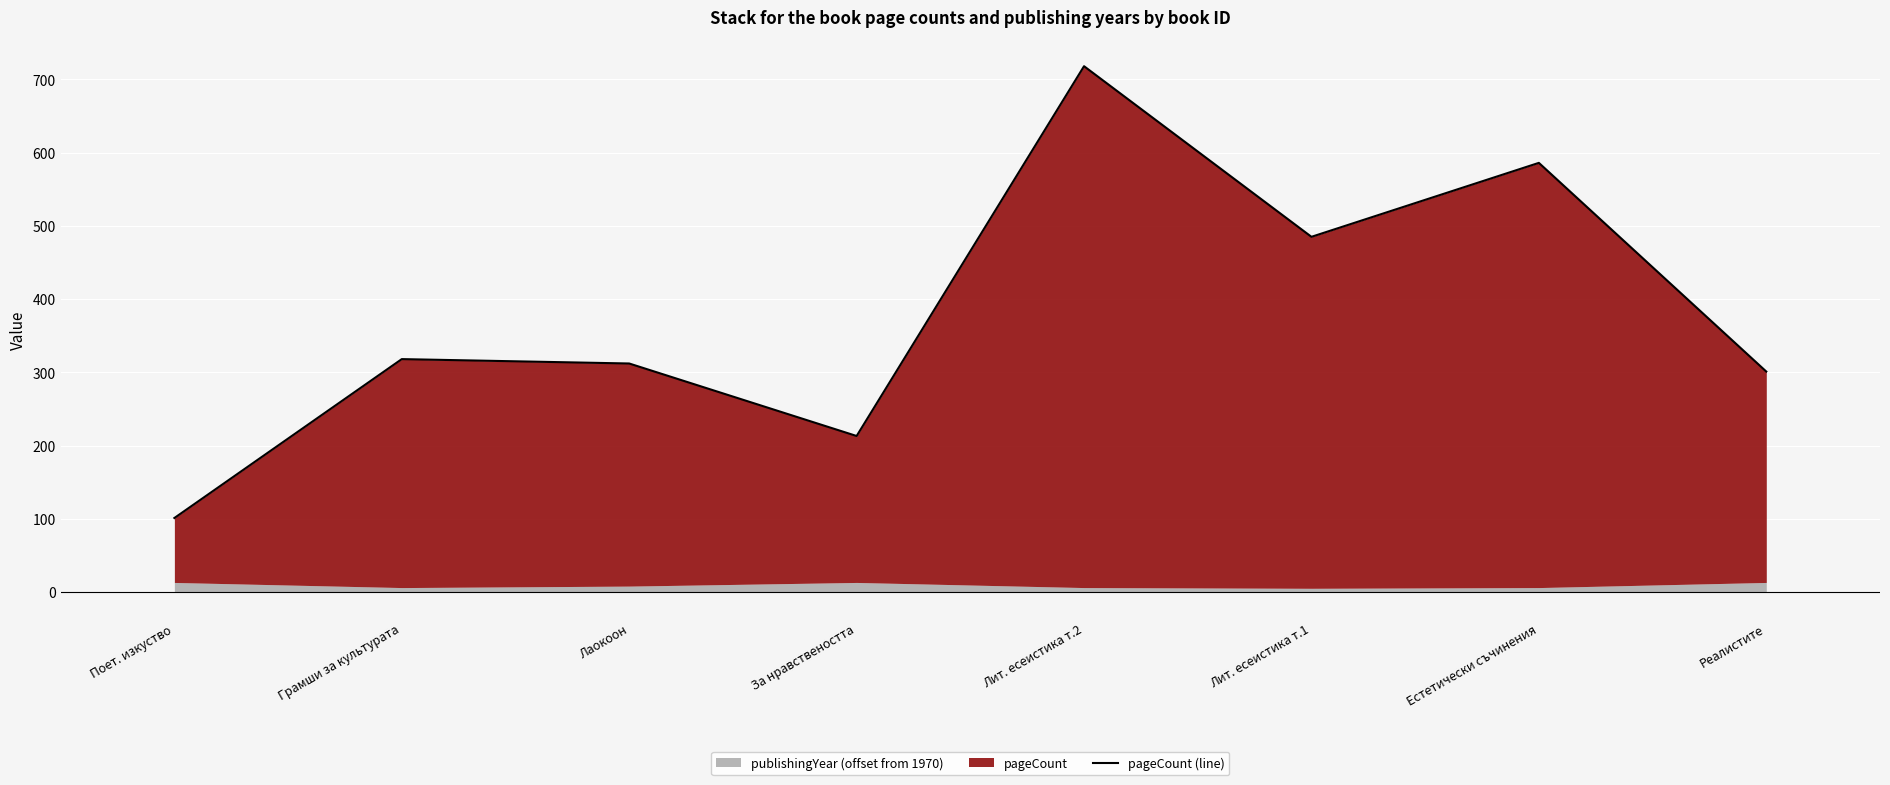

Where is the data nearest to the value 409?

Лит. есеистика т.1